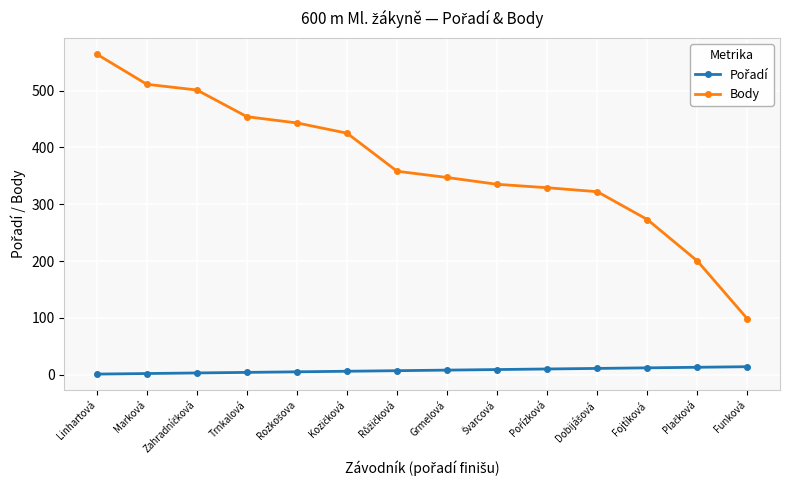

Which series has the widest spread of values?

Body